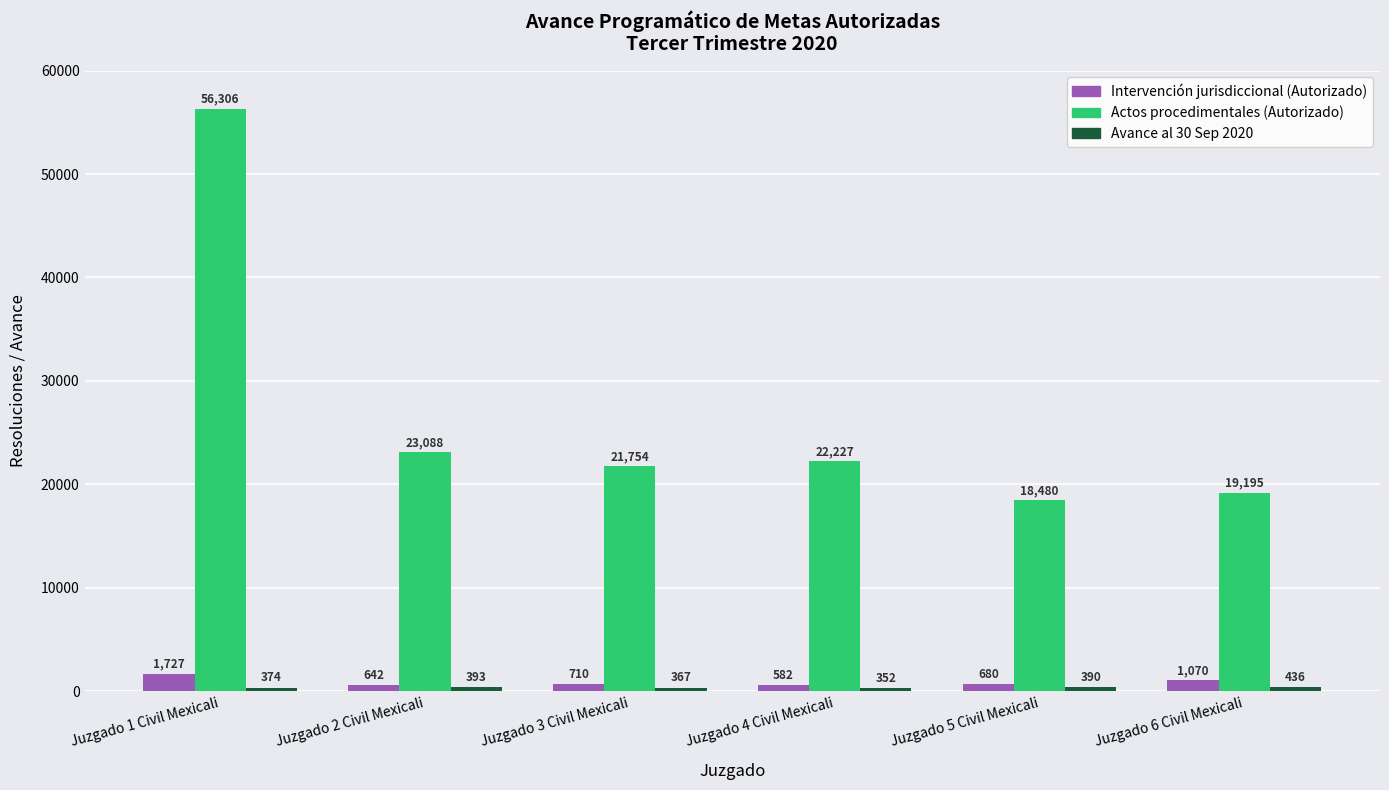

Count the number of categories in the chart.

6